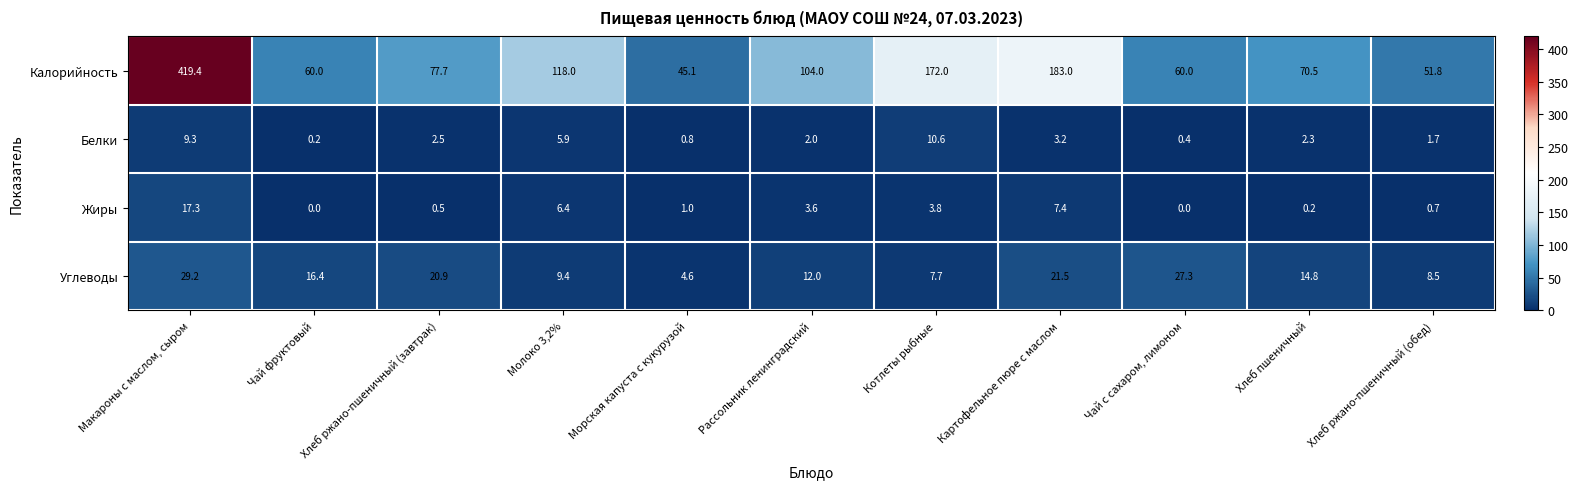

What is the minimum value for Углеводы?

4.6